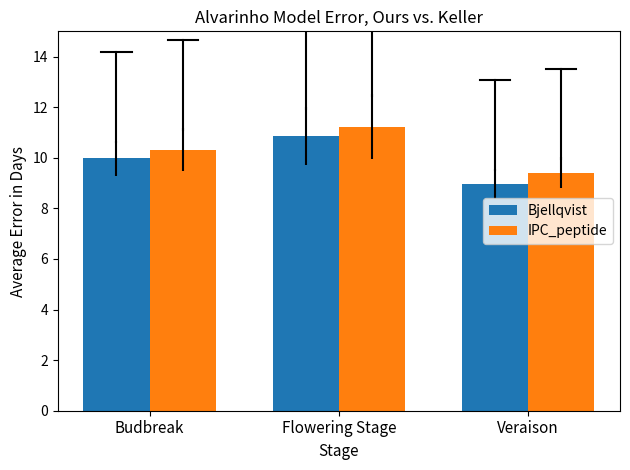

How many bars are there in each group?

2